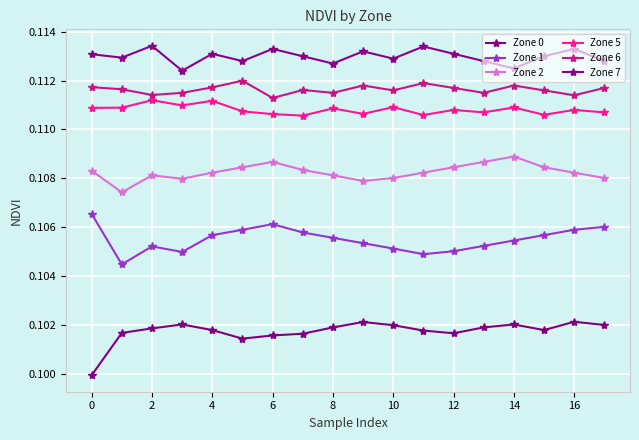

What are all the series names shown in the legend?

Zone 0, Zone 1, Zone 2, Zone 5, Zone 6, Zone 7